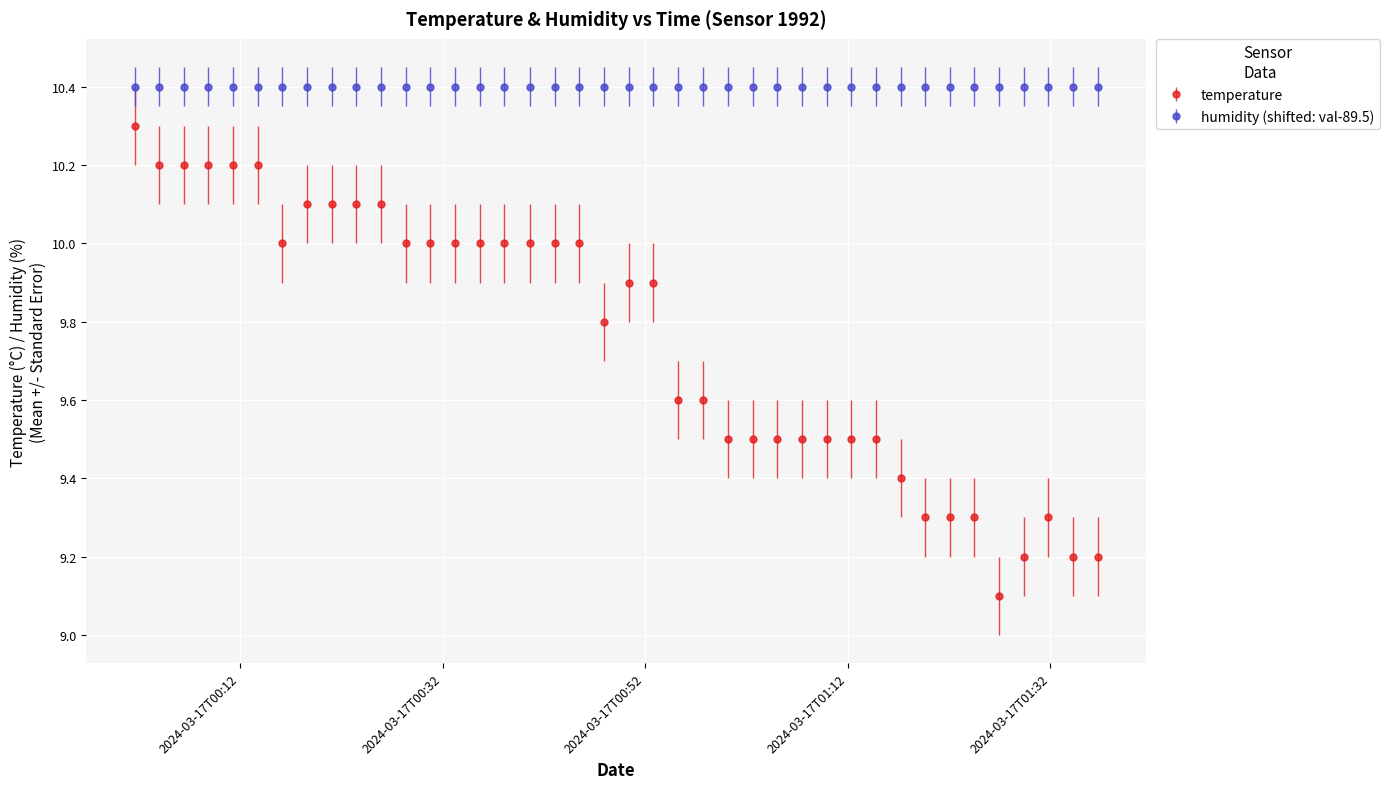

Which series has the widest spread of values?

temperature